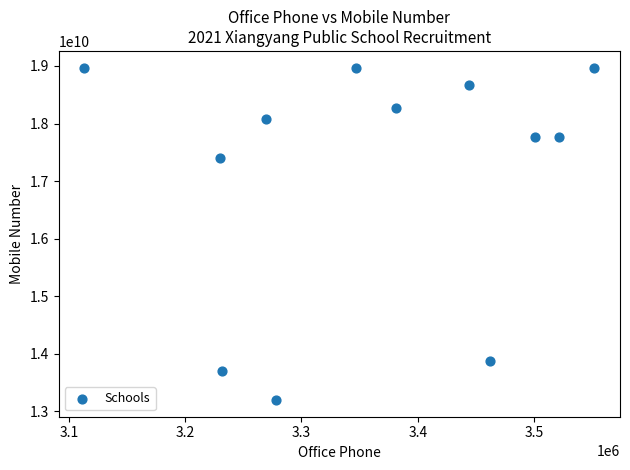

What is the range of X values (max minus min)?

438829